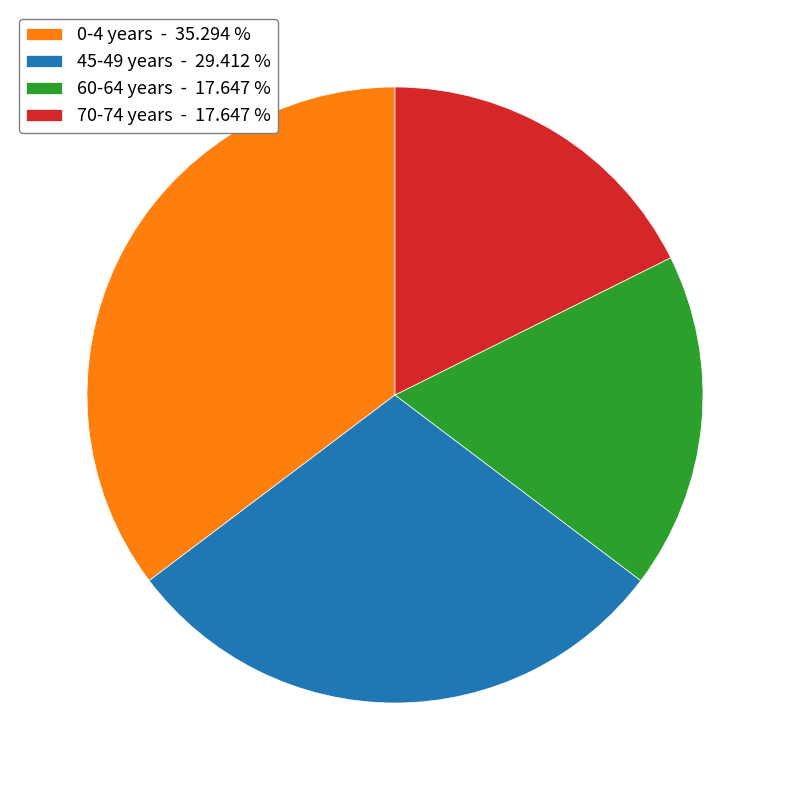

Count the number of slices in the pie.

4